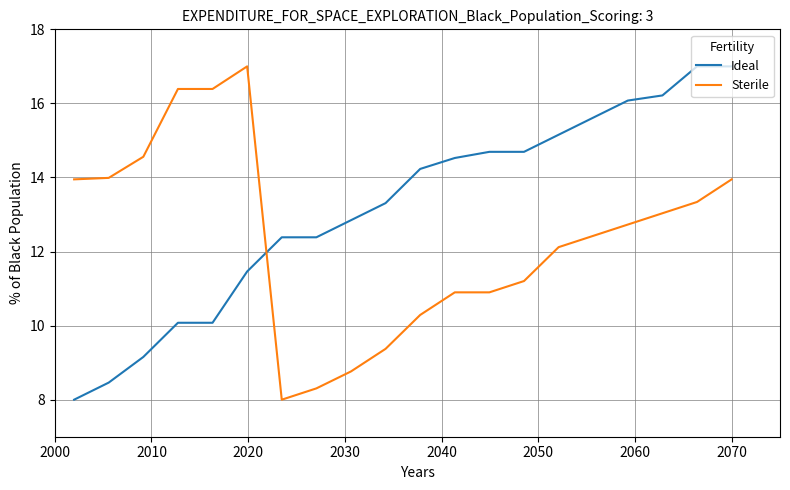

What is the lowest value of the Sterile series?

8.0